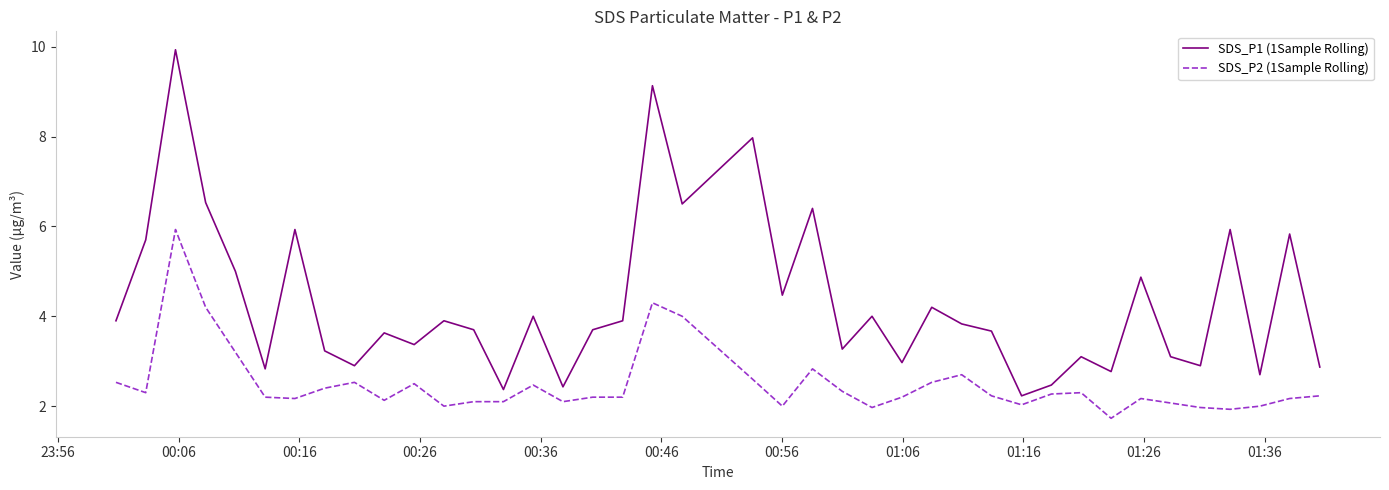

What is the highest value of the SDS_P1 (1Sample Rolling) series?

9.9